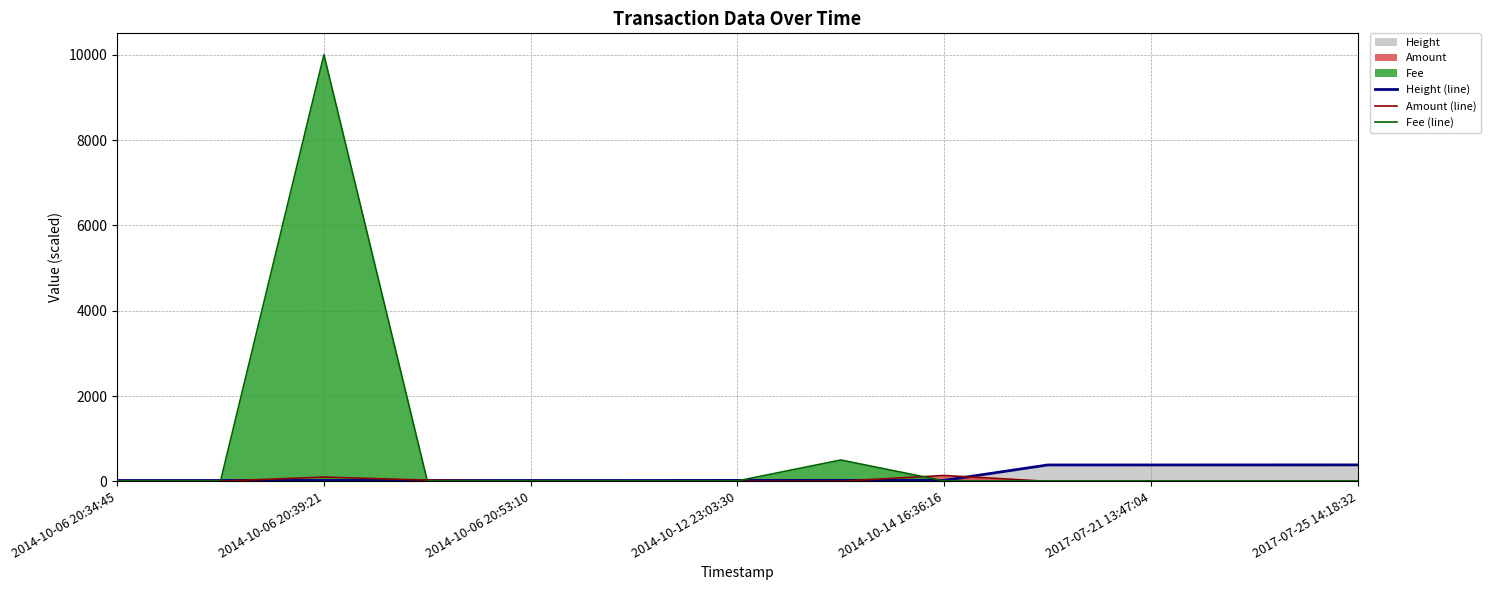

Which series has the largest range (max minus min)?

Fee (line)